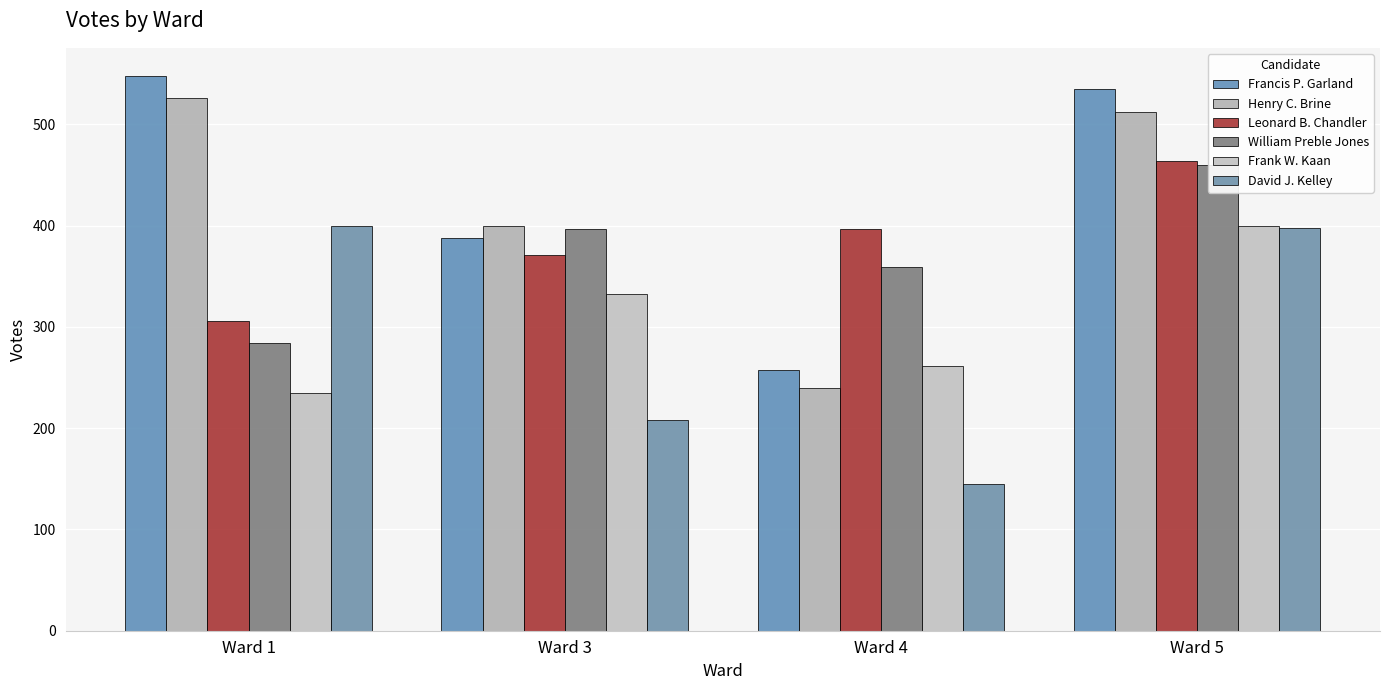

Is it true that Frank W. Kaan equals 400 at Ward 5?

True